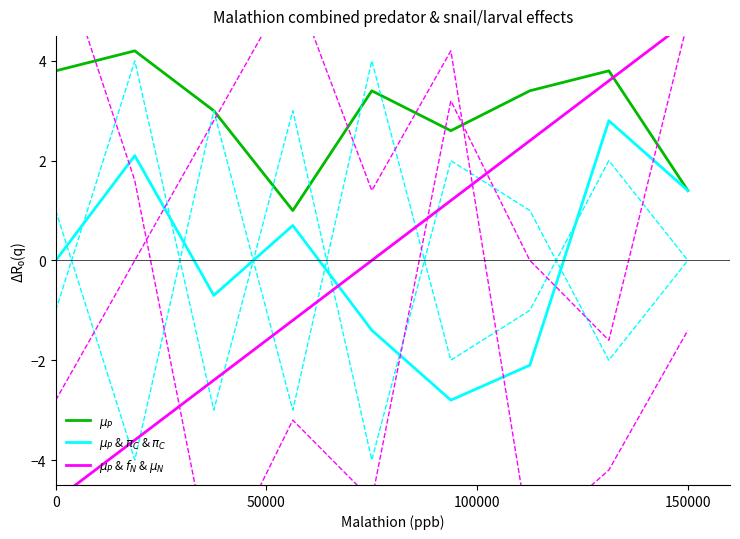

True or false: $\mu_P$ & $f_N$ & $\mu_N$ has a value of -7.7 at 0.

False